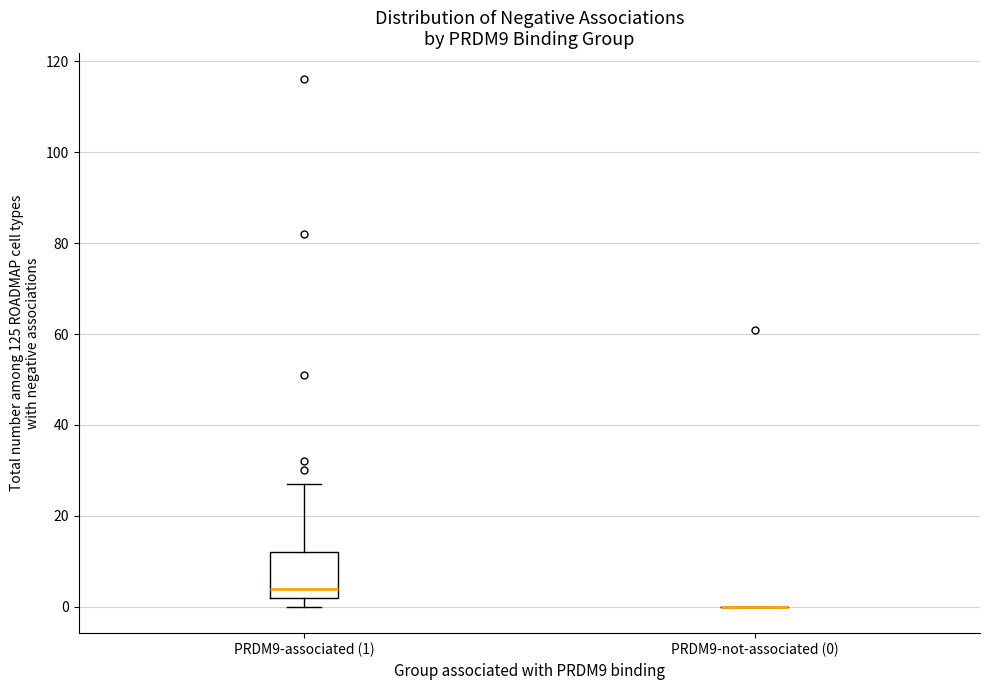

Comparing the boxes themselves (not the whiskers), which one is the tallest?

PRDM9-associated (1)